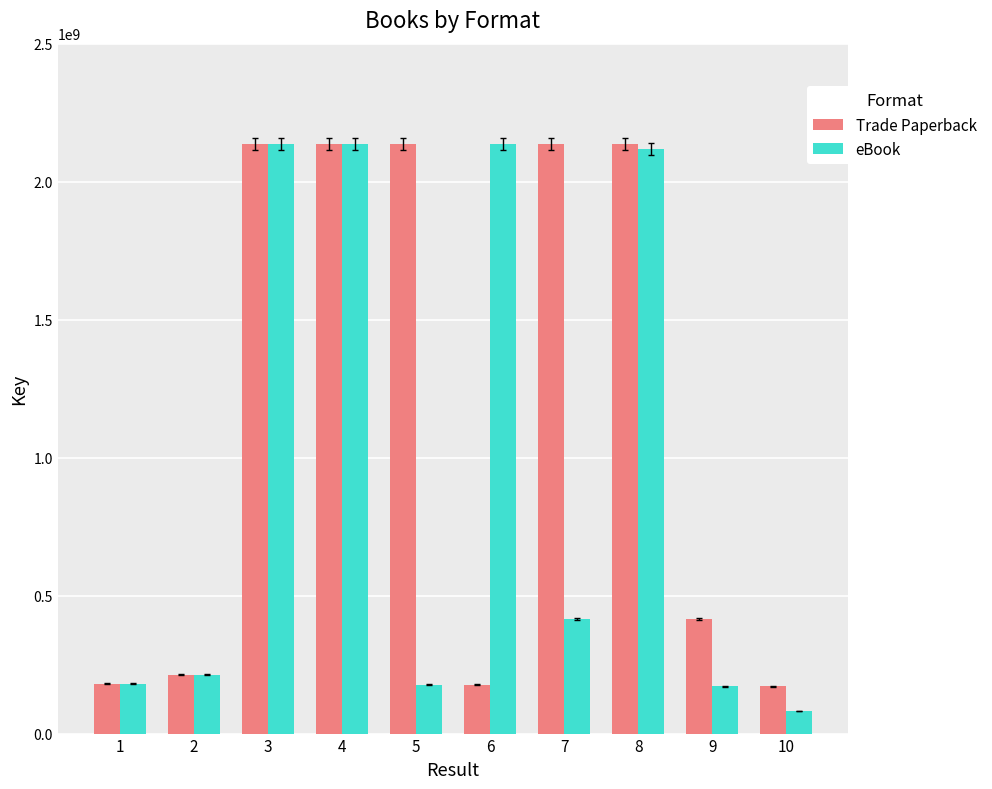

Is it true that eBook equals 81627302 at 10?

True